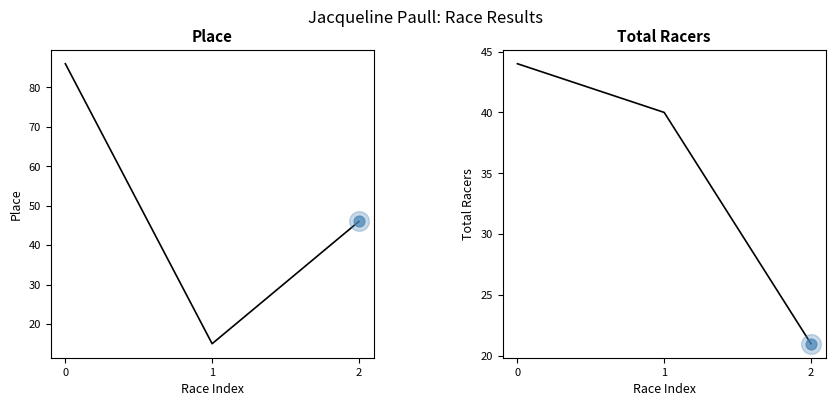

Which series has the largest Y range (max minus min)?

Place